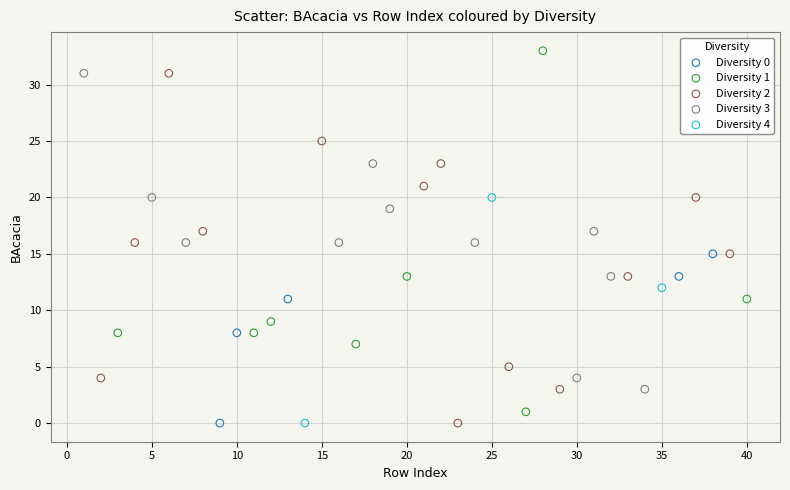

Which series contains the highest Y value?

Diversity 1